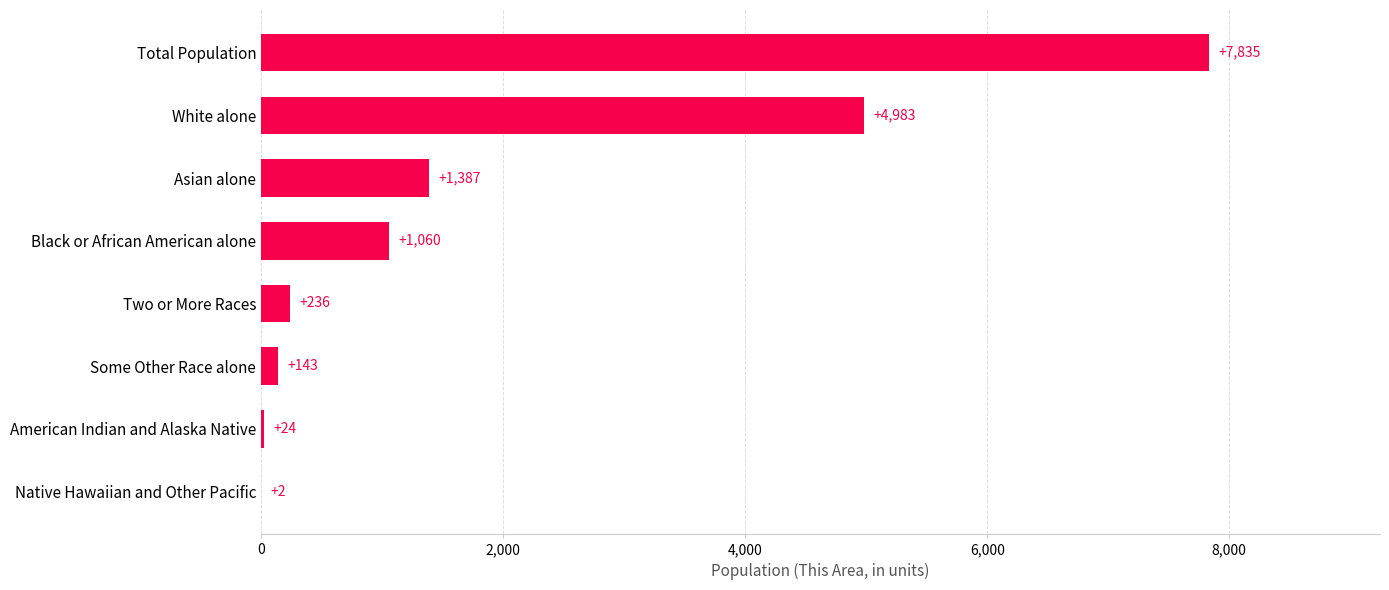

Reading bottom to top, what are all the values shown in this chart?

Native Hawaiian and Other Pacific=2	American Indian and Alaska Native=24	Some Other Race alone=143	Two or More Races=236	Black or African American alone=1060	Asian alone=1387	White alone=4983	Total Population=7835